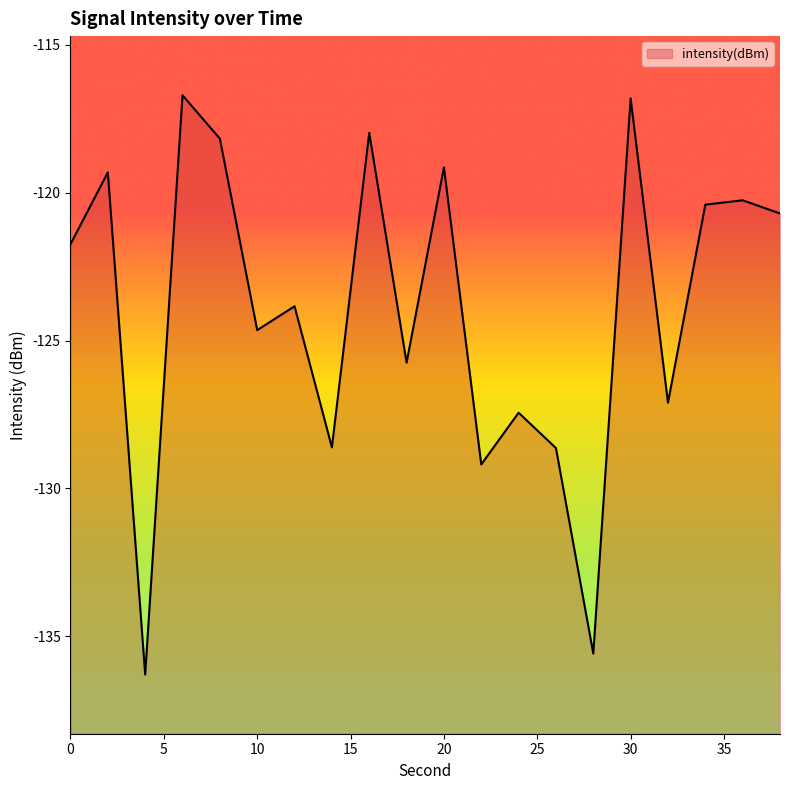

True or false: the data has more than 0 interior local peaks.

True